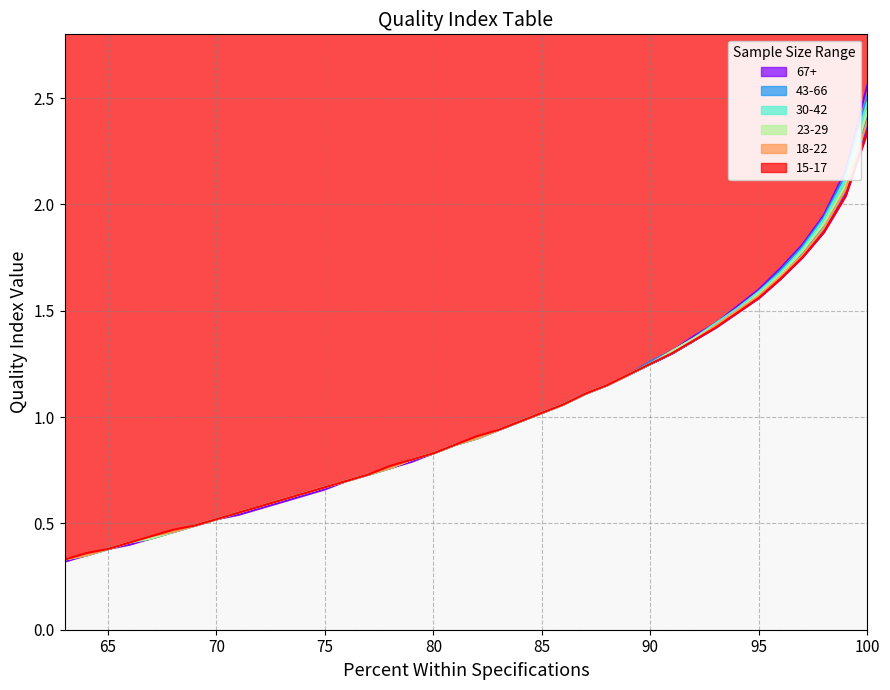

List the labels in order of 18-22 value, smallest first.

63, 64, 65, 66, 67, 68, 69, 70, 71, 72, 73, 74, 75, 76, 77, 78, 79, 80, 81, 82, 83, 84, 85, 86, 87, 88, 89, 90, 91, 92, 93, 94, 95, 96, 97, 98, 99, 100